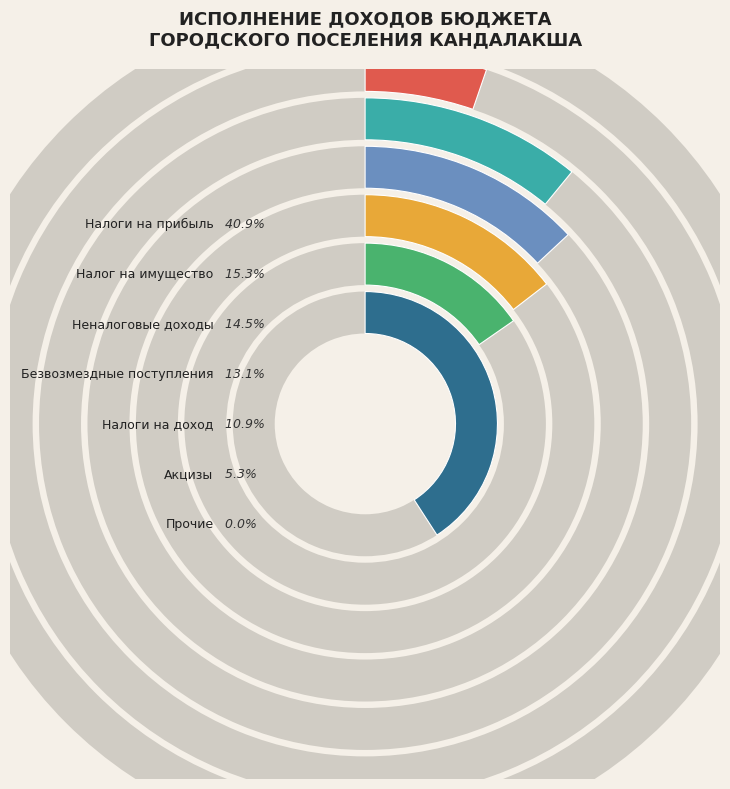

How many slices are in this pie chart?

7